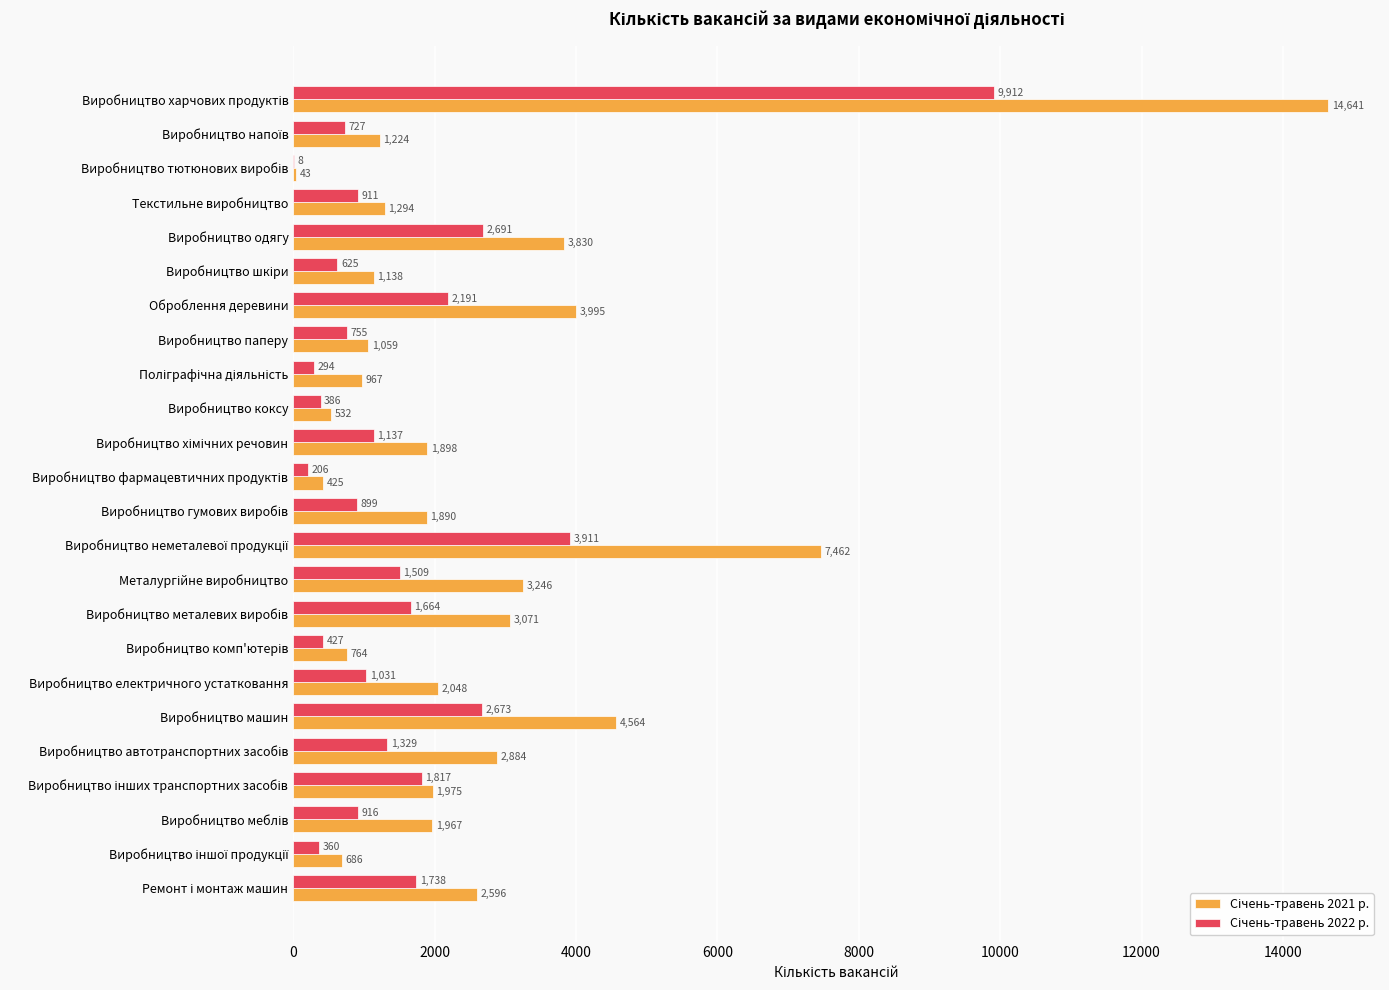

What is the maximum value shown in the chart?

14641